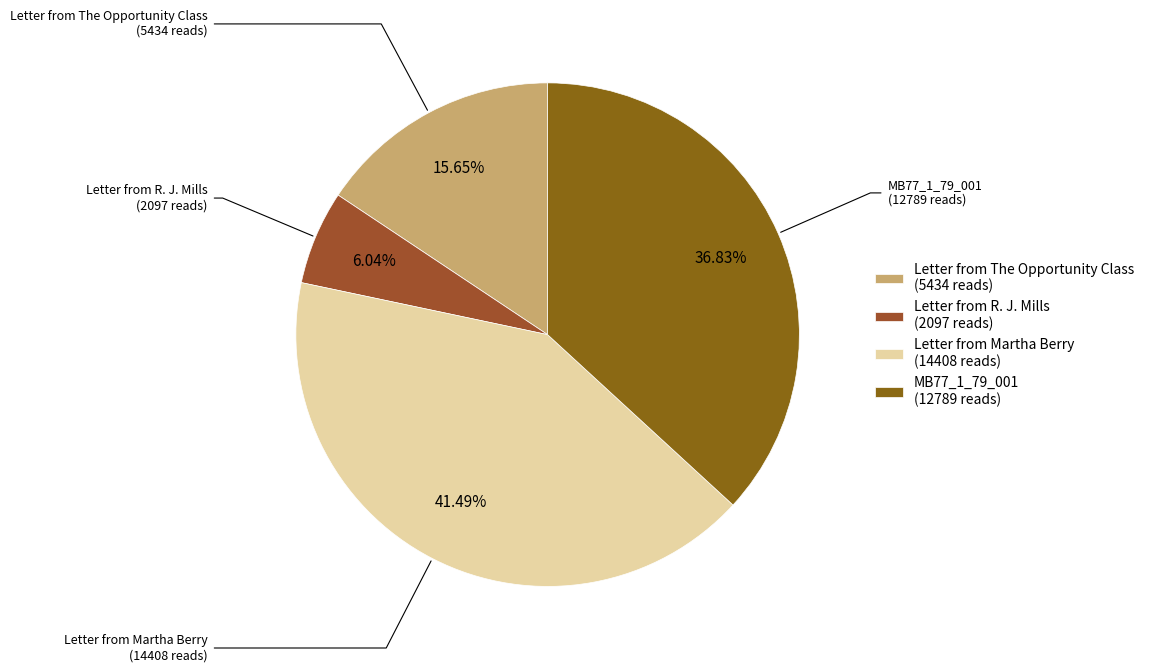

Between MB77_1_79_001 (12789 reads) and Letter from Martha Berry (14408 reads), which is larger?

Letter from Martha Berry (14408 reads)